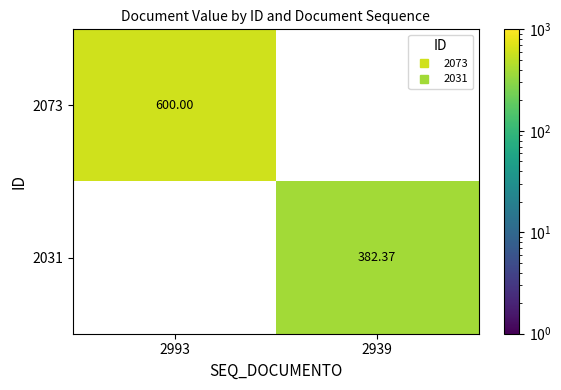

Is the value of 2073 at 2993 greater than the value of 2031 at 2939?

Yes